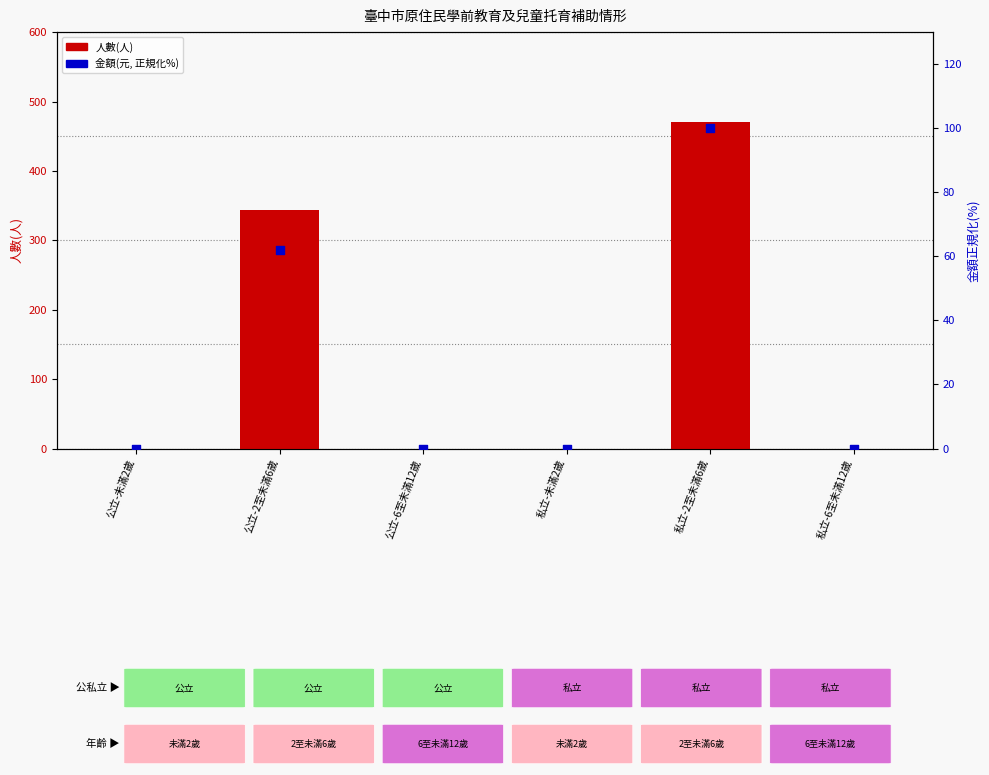

Is the value of 金額(元, 百分比正規化) at 私立-未滿2歲 greater than the value of 人數(人) at 私立-2至未滿6歲?

No